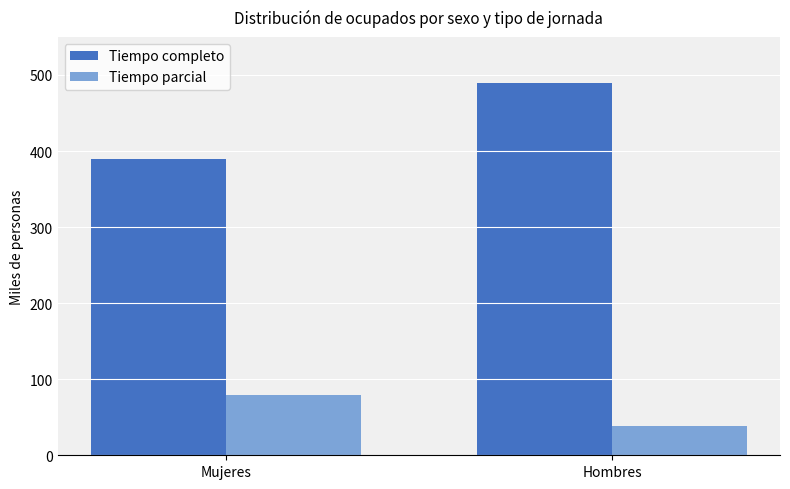

At which label does Tiempo parcial reach its minimum?

Hombres